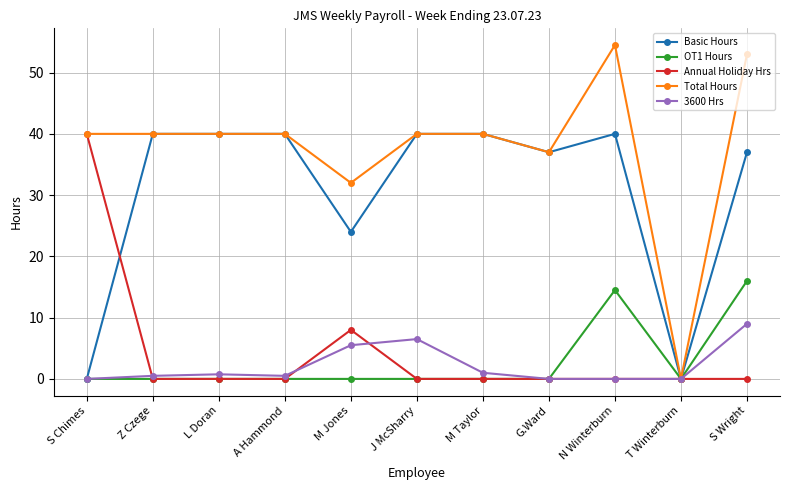

True or false: OT1 Hours has a value of -6.1 at T Winterburn.

False